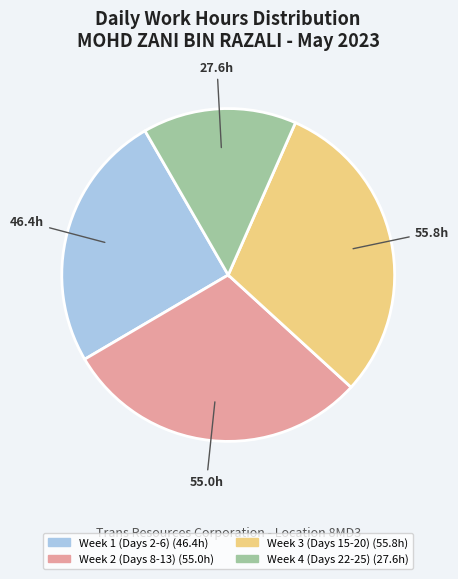

Does any single category account for the majority?

No